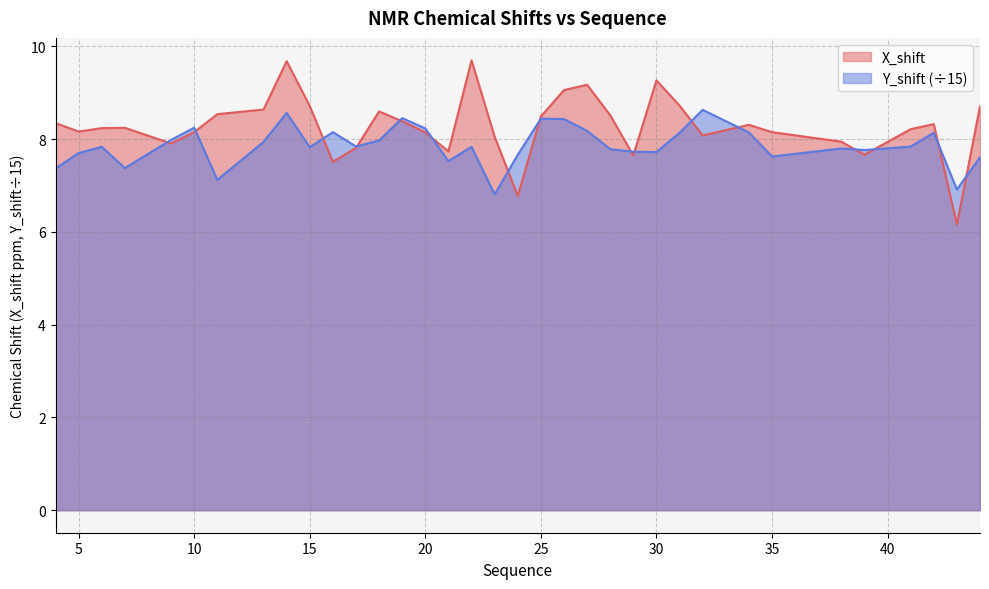

At which category does the chart reach its minimum across all series?

43